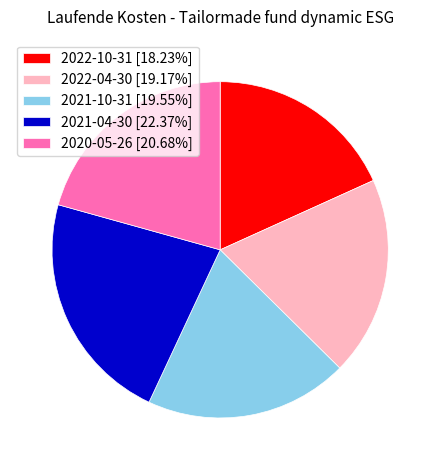

Which has a higher value, 2022-10-31 or 2022-04-30?

2022-04-30